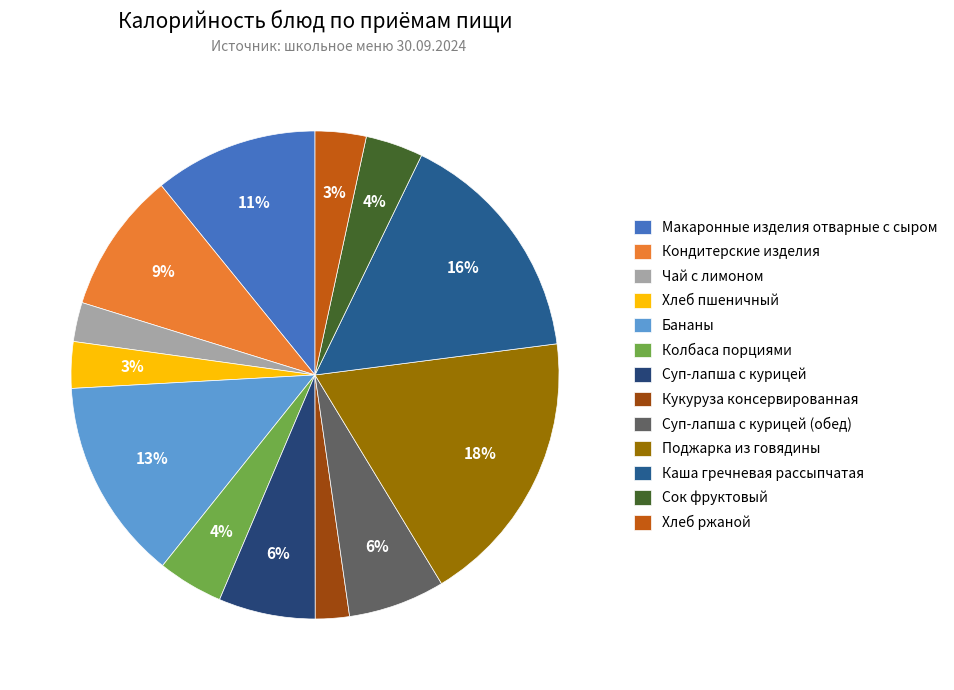

Is the sum of Чай с лимоном and Сок фруктовый greater than half?

No